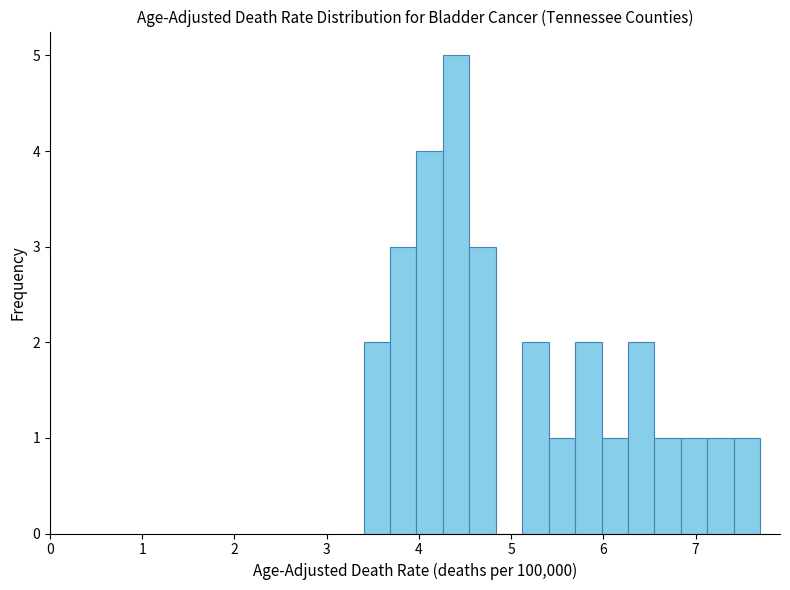

Read against the x-axis, roughly where is the centre of the tallest bar?

4.4